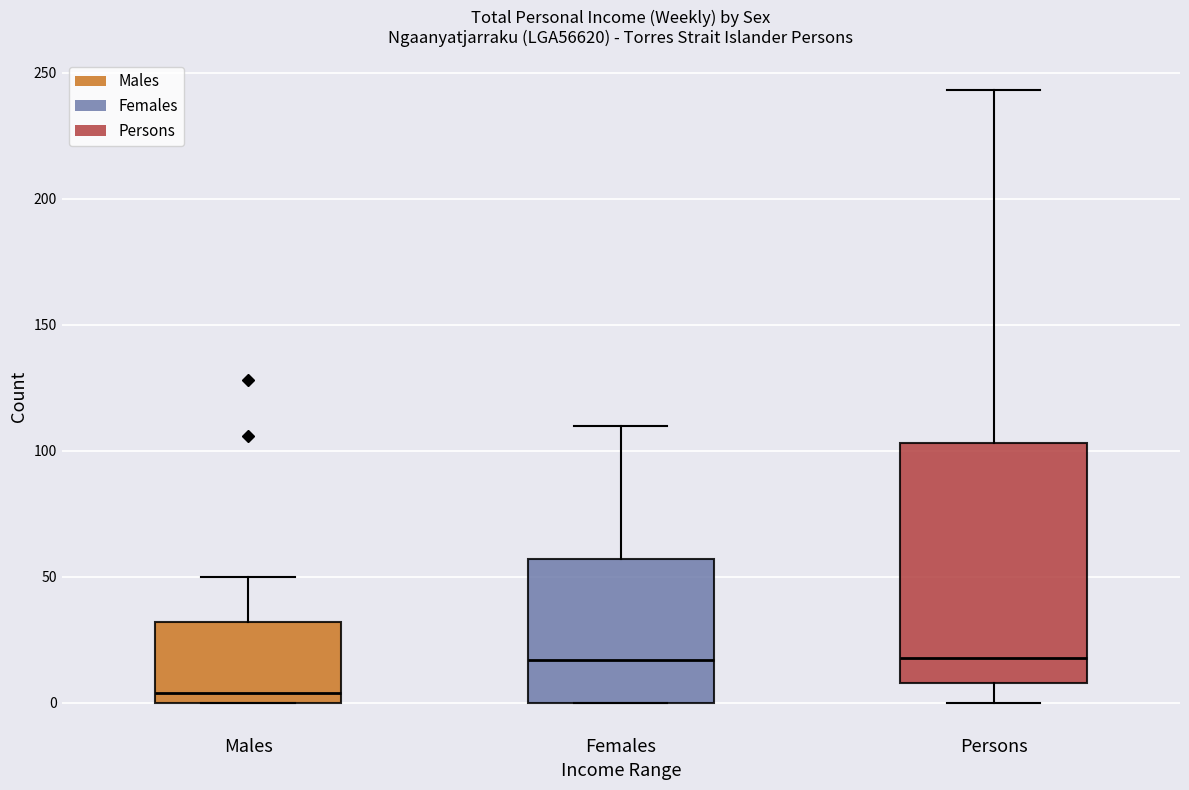

Where does the median line of the box for Males sit on the y-axis? The values are not printed on the chart, so give them approximately, as read against the axis.

5